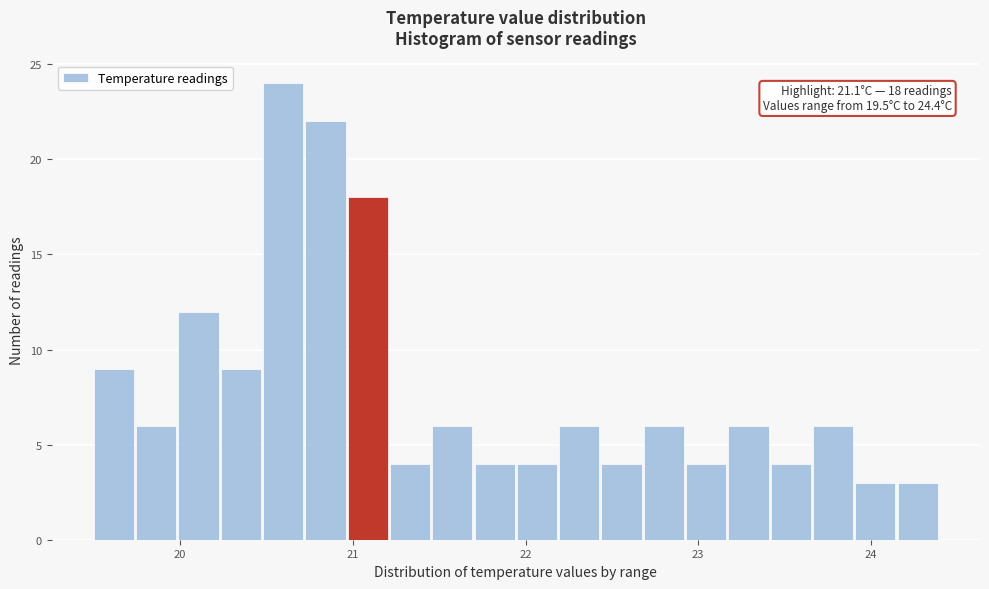

Read against the x-axis, roughly where is the centre of the tallest bar?

20.6